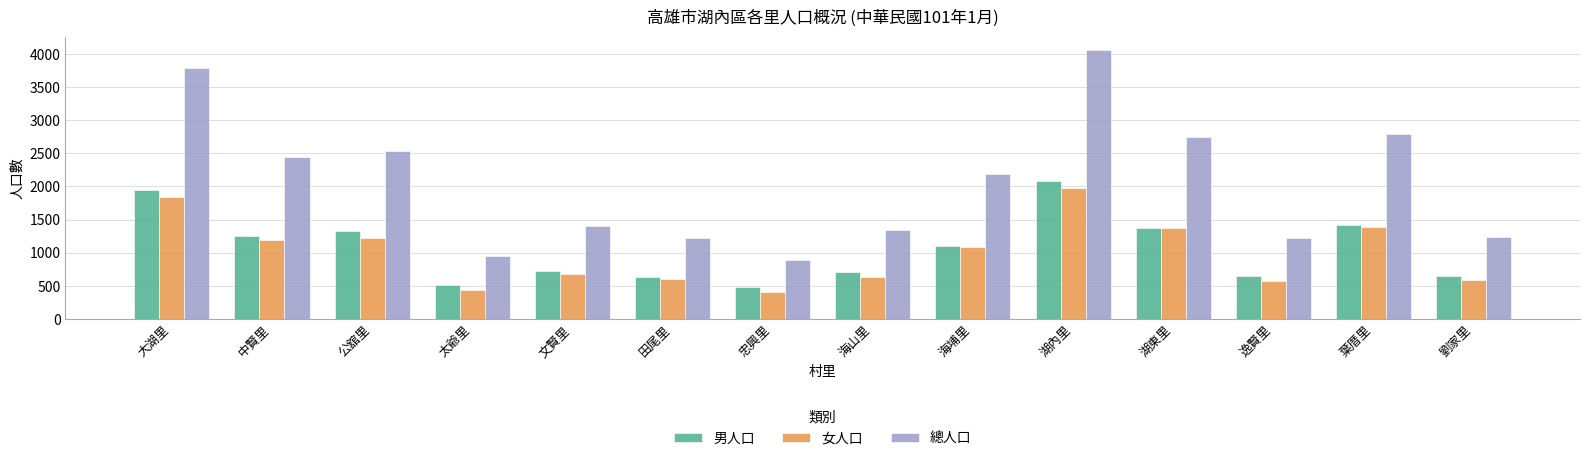

At which category is the sum across all series the highest?

湖內里